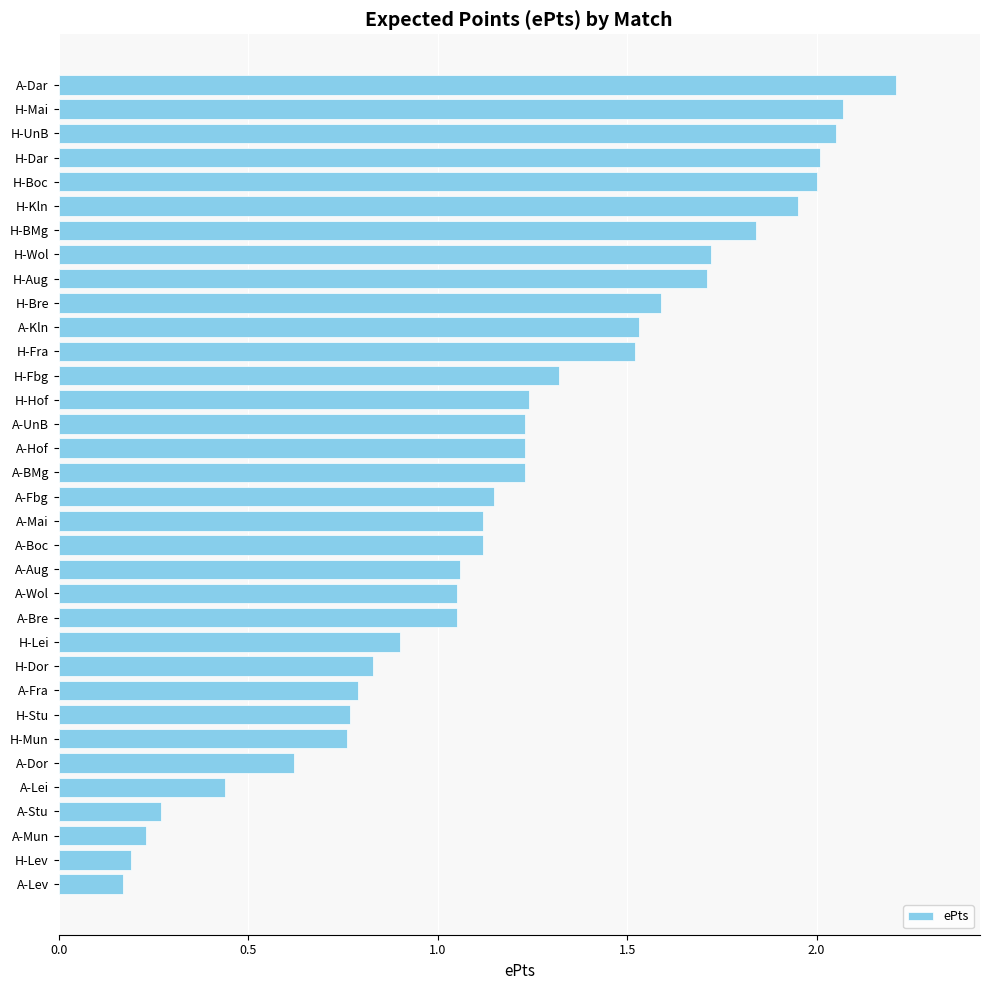

What is the label of the 21st bar from the bottom?

H-Hof